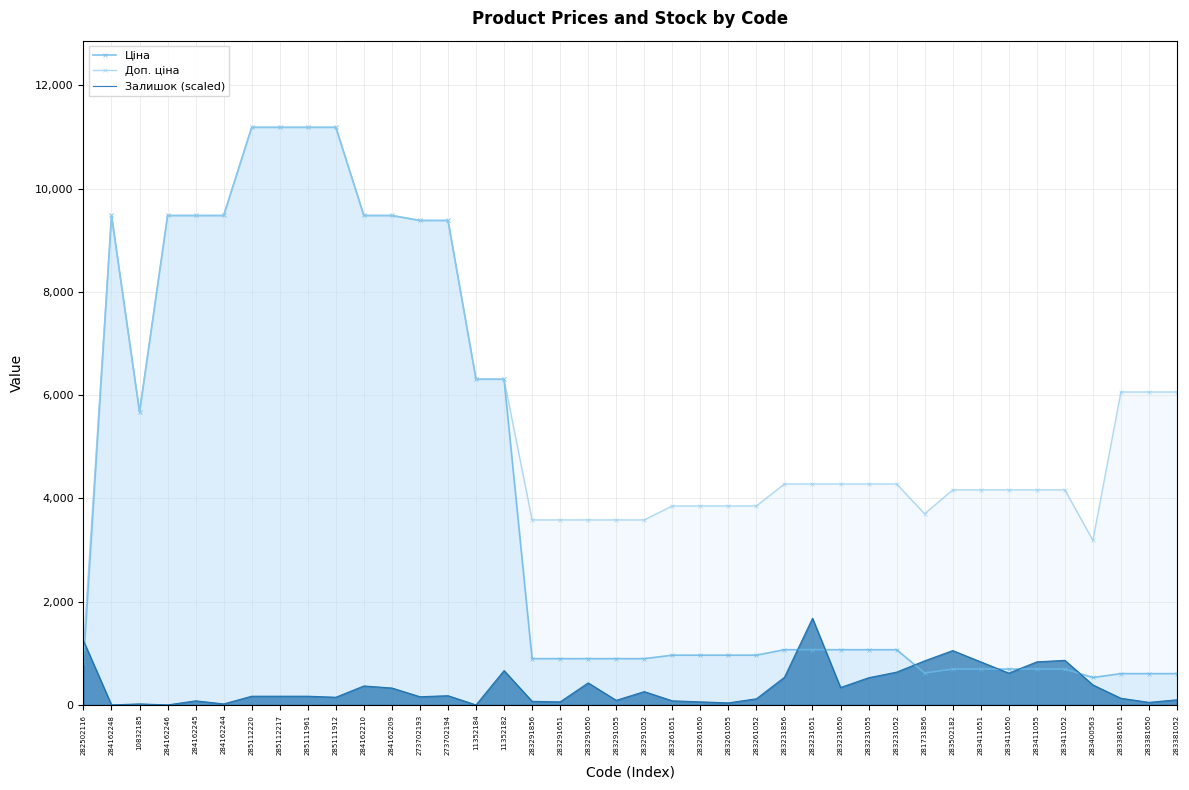

Which series changed the most between 285111912 and 273702193?

Ціна